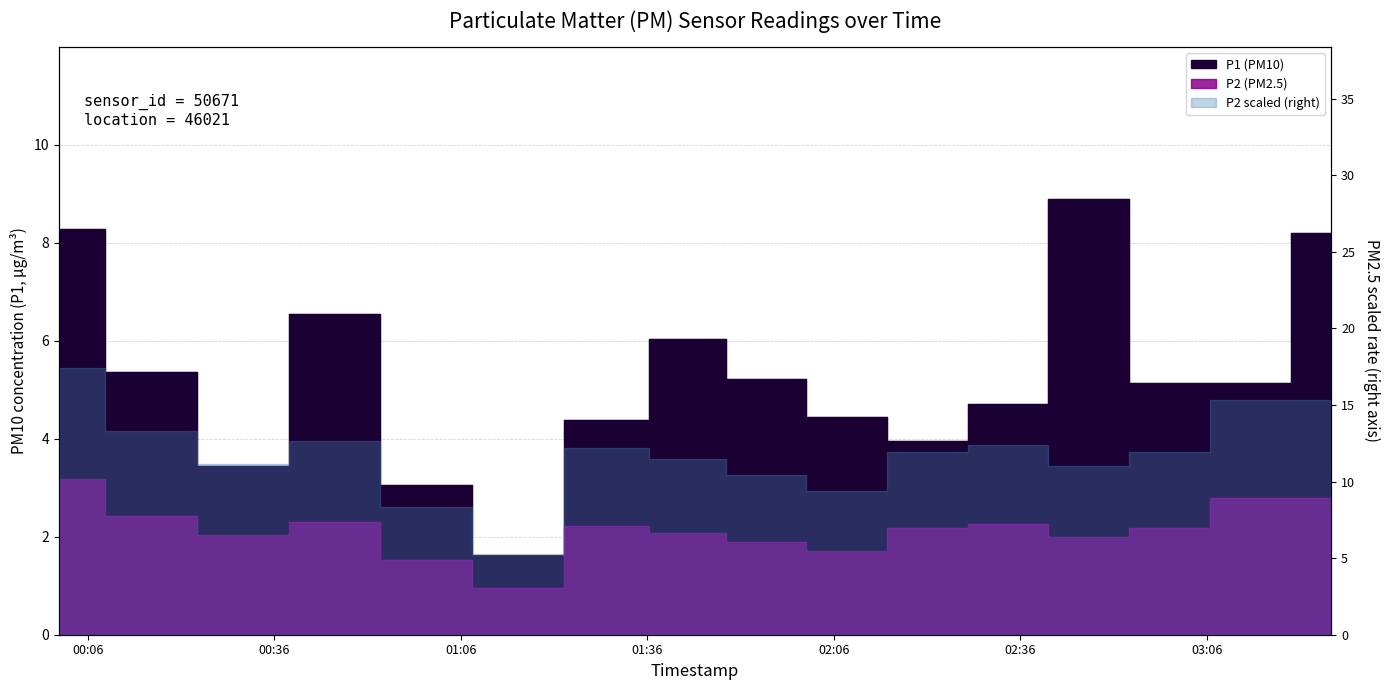

True or false: P1 and P2 cross at least once.

False